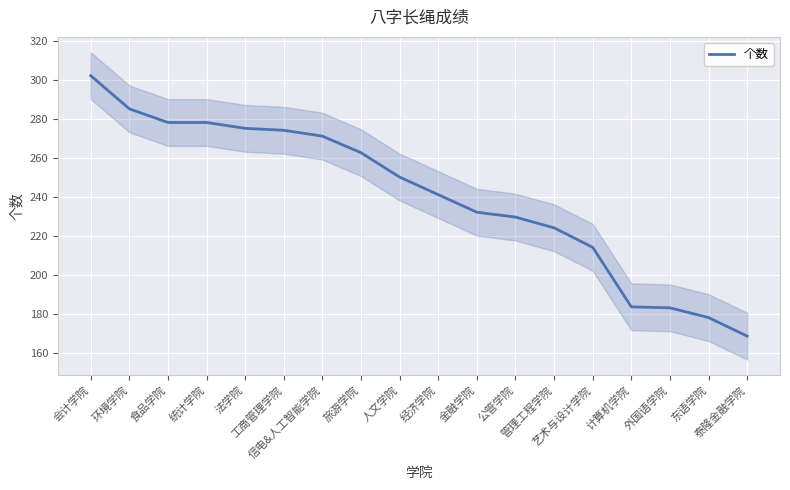

True or false: there are more than 0 points higher than both neighbors.

False